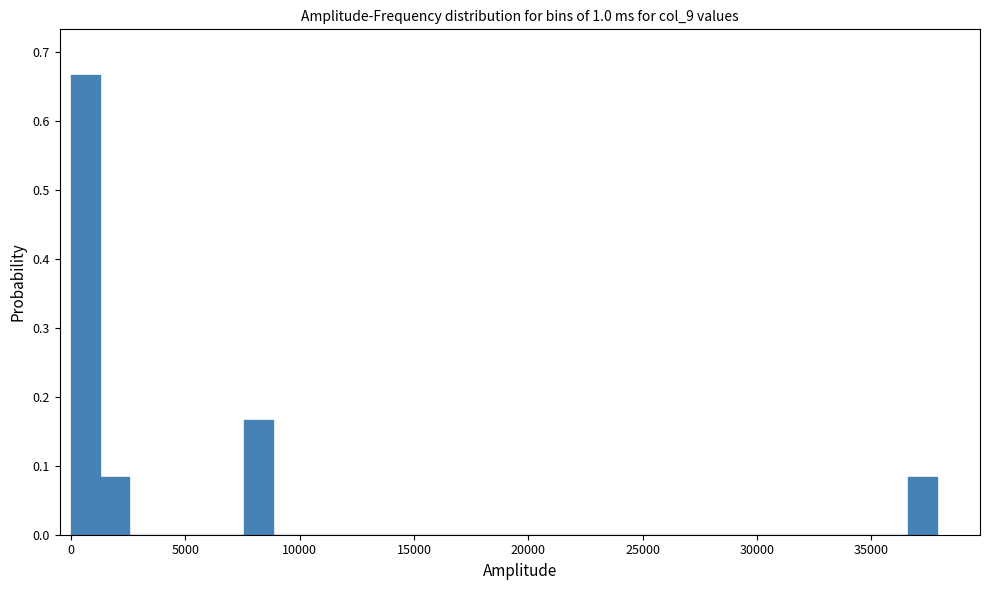

Around what value on the x-axis is the tallest bar? Give the approximate position of its centre, as read against the axis.

500